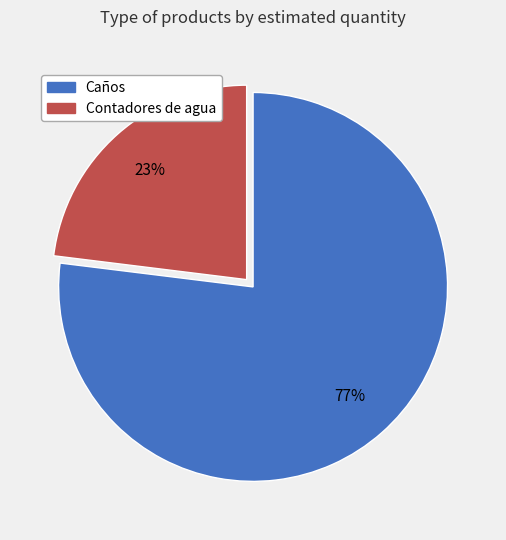

How many slices are in this pie chart?

2